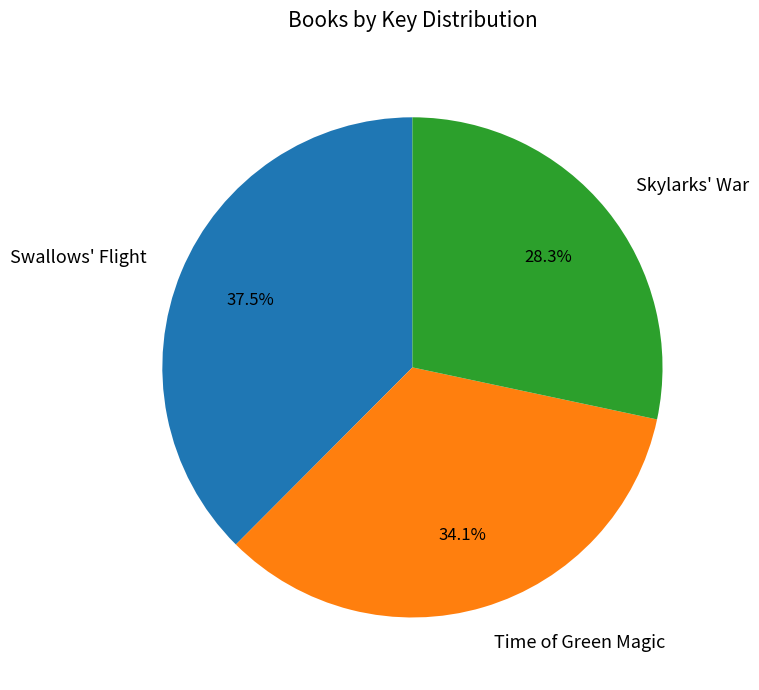

Rank the categories by value from lowest to highest.

Skylarks' War, Time of Green Magic, Swallows' Flight